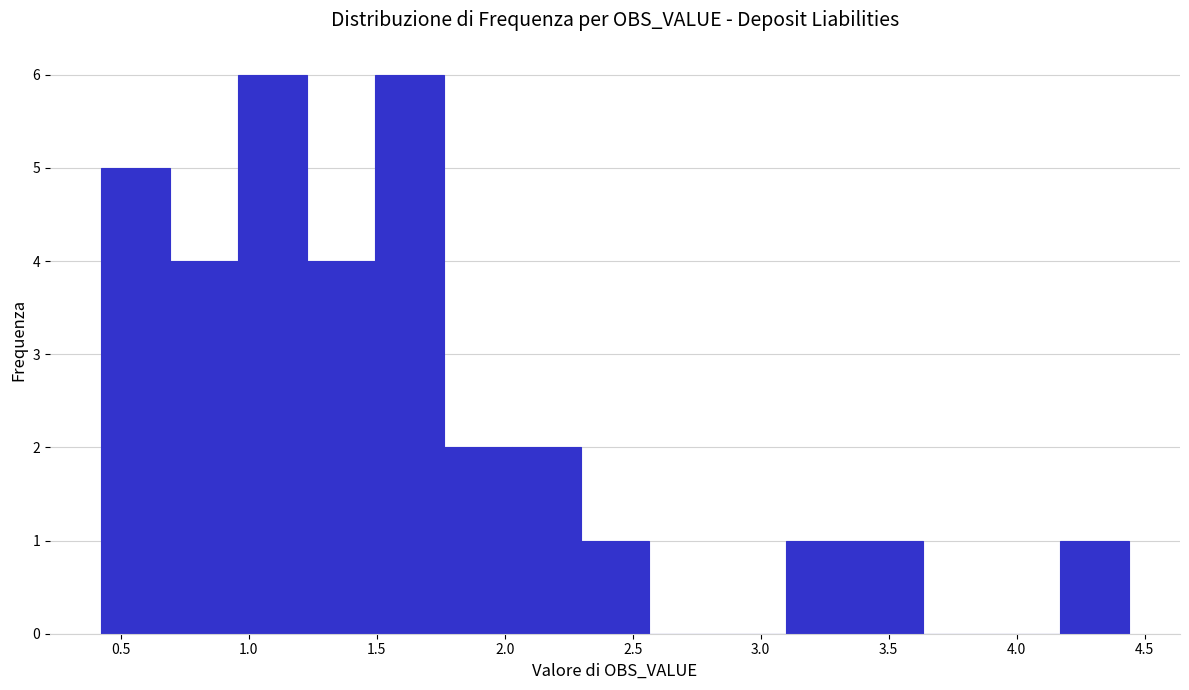

Reading left to right, transcribe this chart: for each bar, give the range it covers on the x-axis and its height. Neither the bar edges nor the heights are printed on the chart, so give them approximately, as read against the axes.

0.40 to 0.70: 5
0.70 to 0.95: 4
0.95 to 1.25: 6
1.25 to 1.50: 4
1.50 to 1.75: 6
1.75 to 2.05: 2
2.05 to 2.30: 2
2.30 to 2.55: 1
2.55 to 2.85: 0
2.85 to 3.10: 0
3.10 to 3.35: 1
3.35 to 3.65: 1
3.65 to 3.90: 0
3.90 to 4.15: 0
4.15 to 4.45: 1